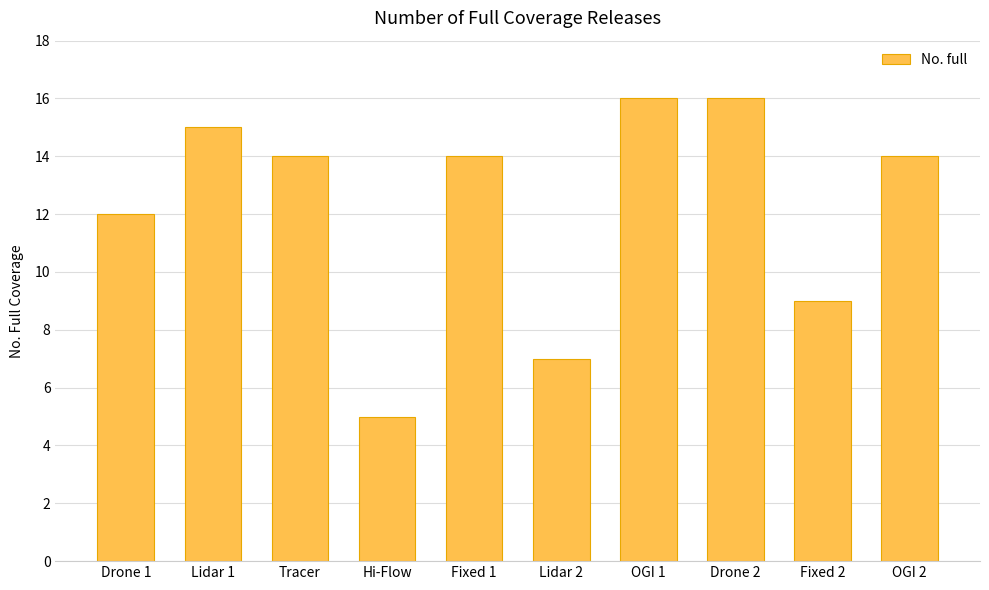

The chart shows a value of 14 at Tracer. True or false?

True